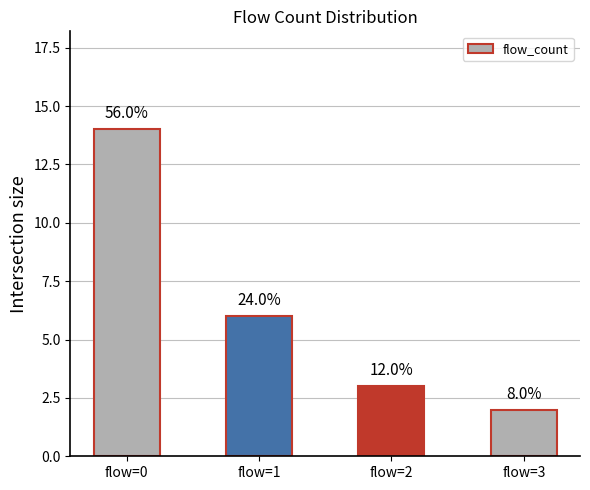

Reading right to left, transcribe all the data shown in this chart.

2	3	6	14